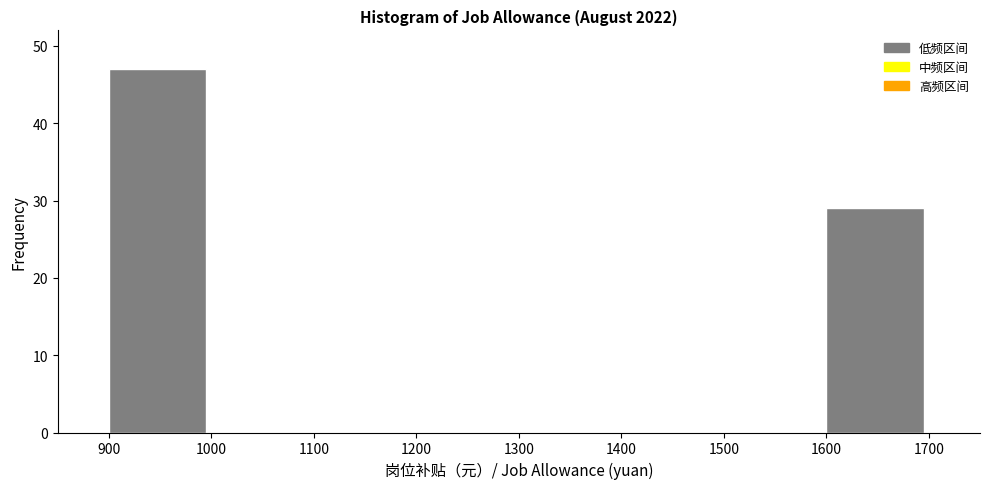

What is the height of the bar covering 900 to 1000 on the x-axis? The values are not printed on the chart, so give them approximately, as read against the axis.

47